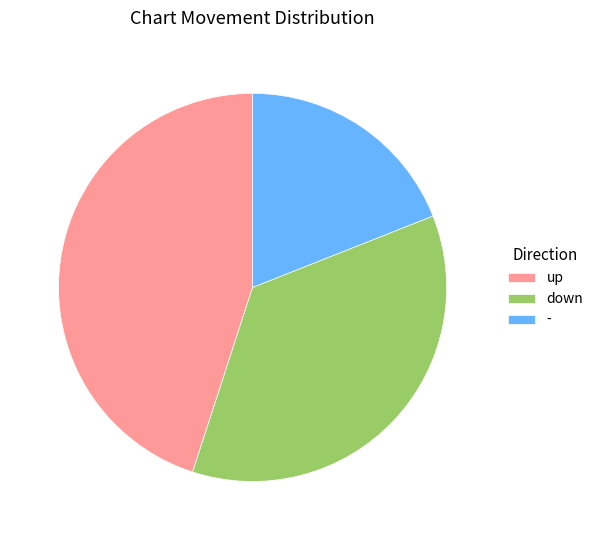

What is the smallest slice in the pie chart?

-